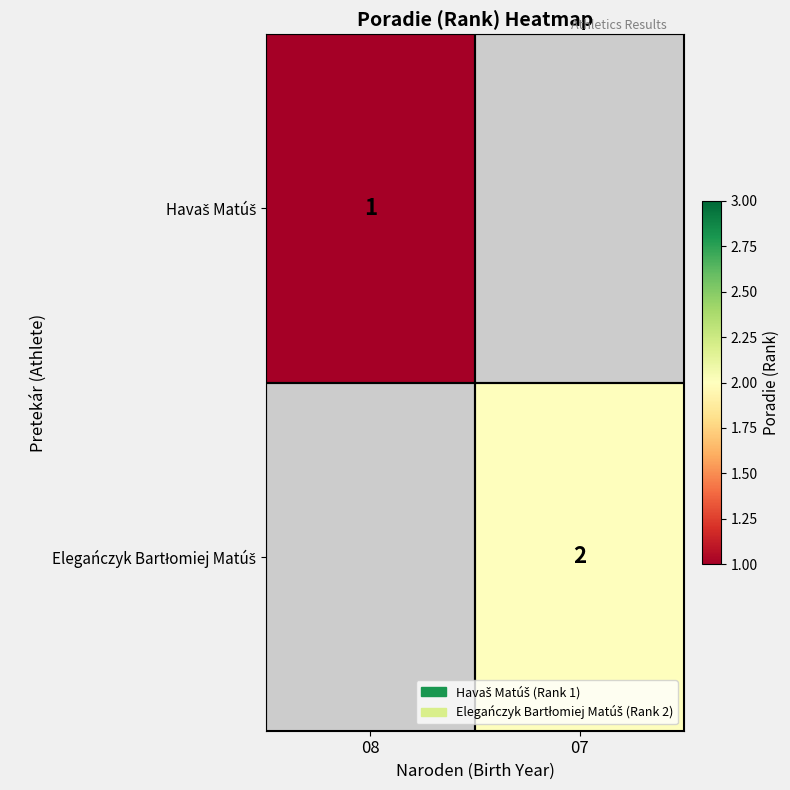

What is the smallest value displayed?

1.0